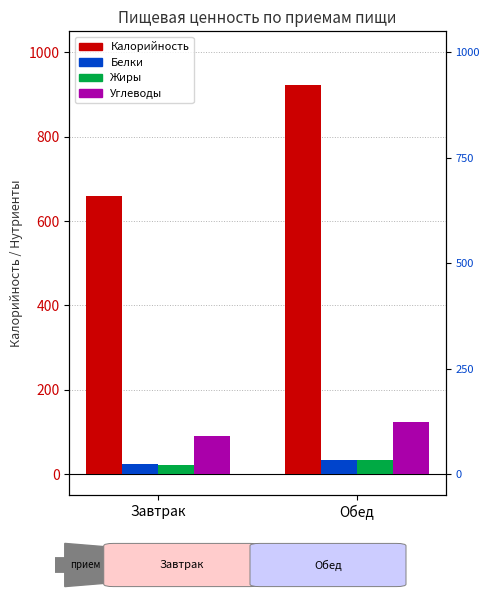

Reading left to right, extract all data points from this chart.

Калорийность: Завтрак=658.7	Обед=921.9
Белки: Завтрак=23.8	Обед=34.2
Жиры: Завтрак=22.3	Обед=32.3
Углеводы: Завтрак=90.8	Обед=123.5